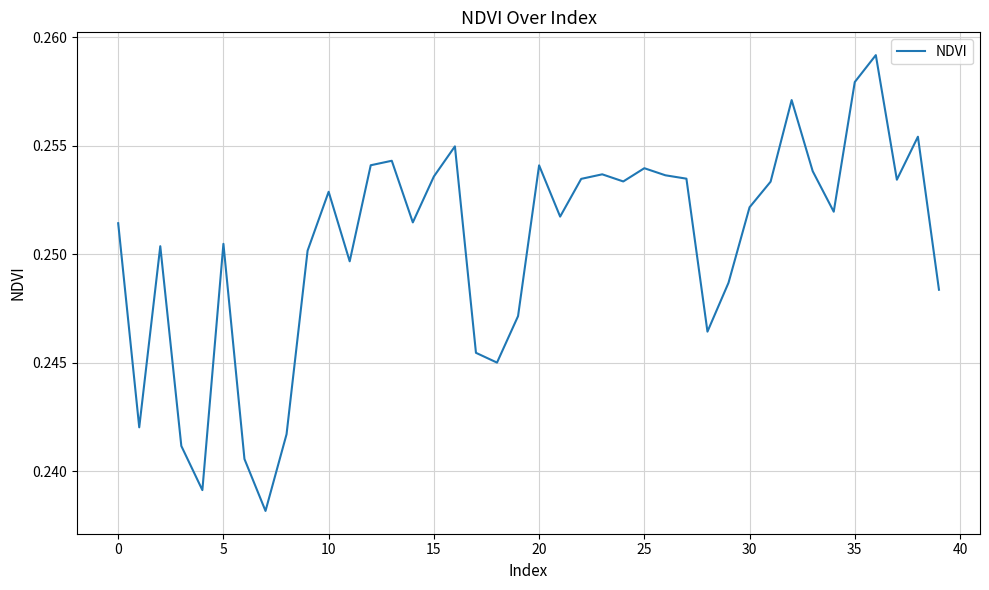

What is the value of the 19th point from the left?

0.2